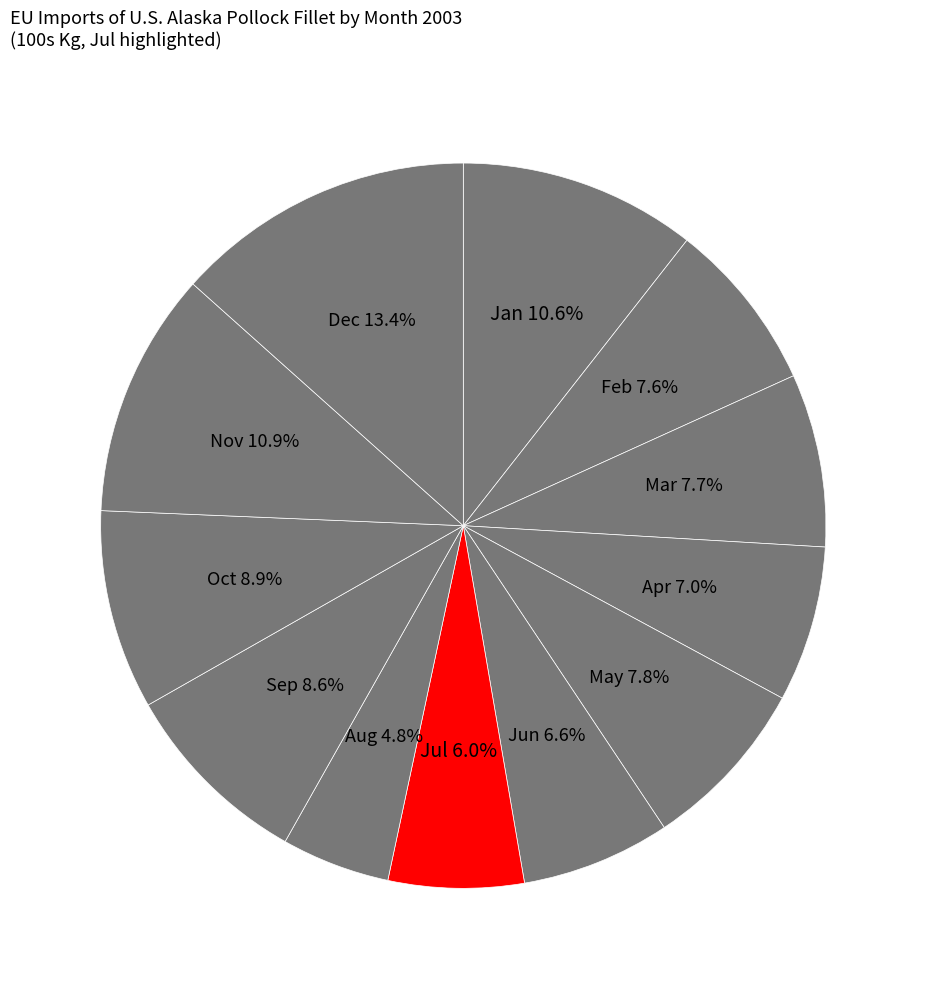

How many segments does this pie chart have?

12